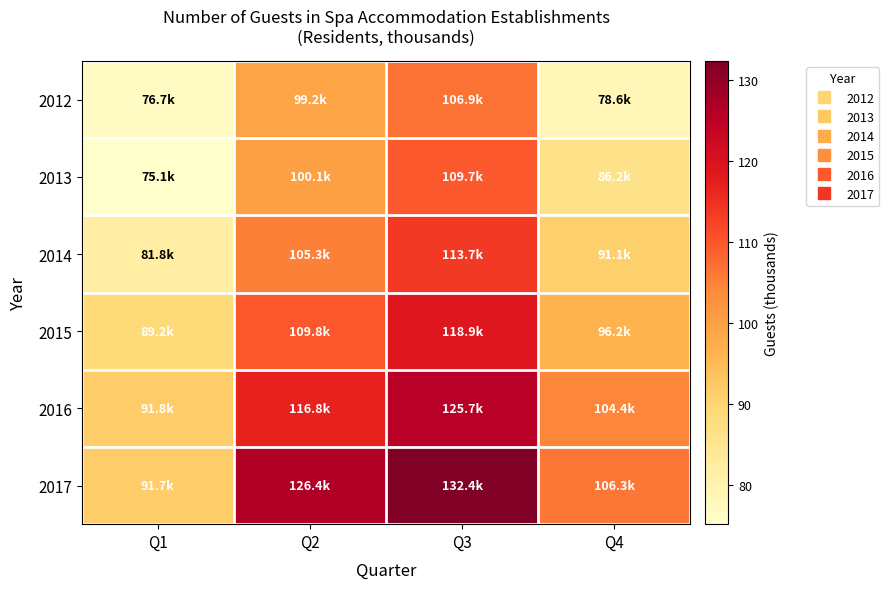

Reading left to right, transcribe all the data shown in this chart.

2012: Q1=76.7	Q2=99.2	Q3=106.9	Q4=78.6
2013: Q1=75.1	Q2=100.1	Q3=109.7	Q4=86.2
2014: Q1=81.8	Q2=105.3	Q3=113.7	Q4=91.1
2015: Q1=89.2	Q2=109.8	Q3=118.9	Q4=96.2
2016: Q1=91.8	Q2=116.8	Q3=125.7	Q4=104.4
2017: Q1=91.7	Q2=126.4	Q3=132.4	Q4=106.3